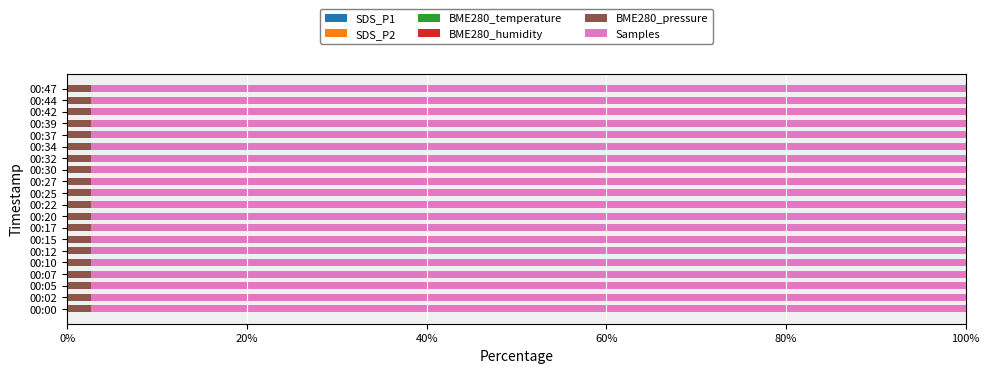

How many distinct data groups are displayed?

6